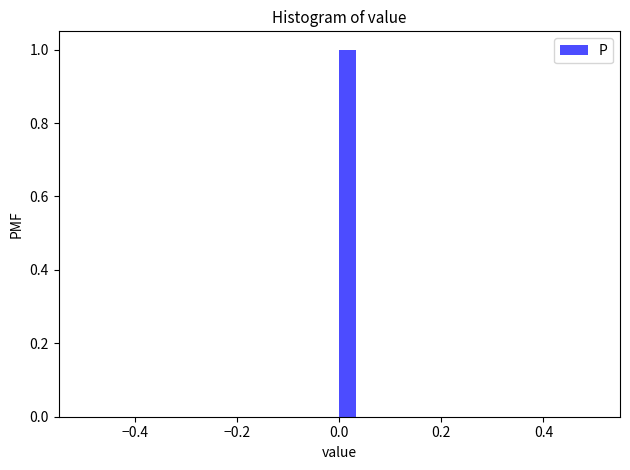

Around what value on the x-axis is the tallest bar? Give the approximate position of its centre, as read against the axis.

0.02